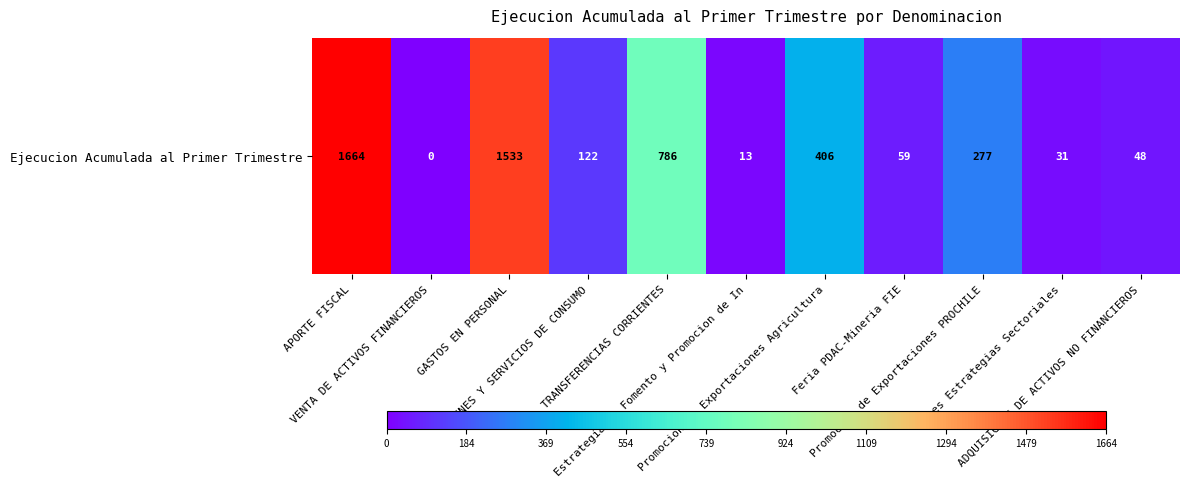

What is the difference between the maximum and minimum values?

1664